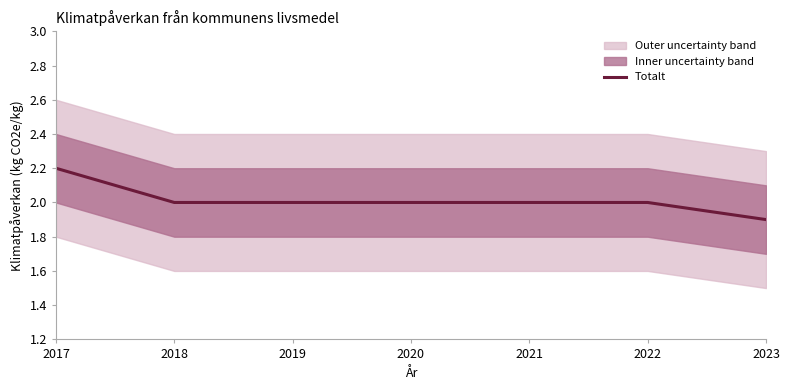

How many data points are less than 2?

1